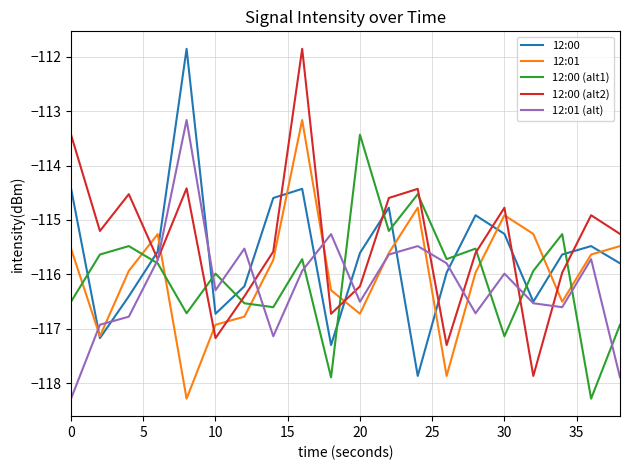

At how many categories does at least one series exceed -112?

2